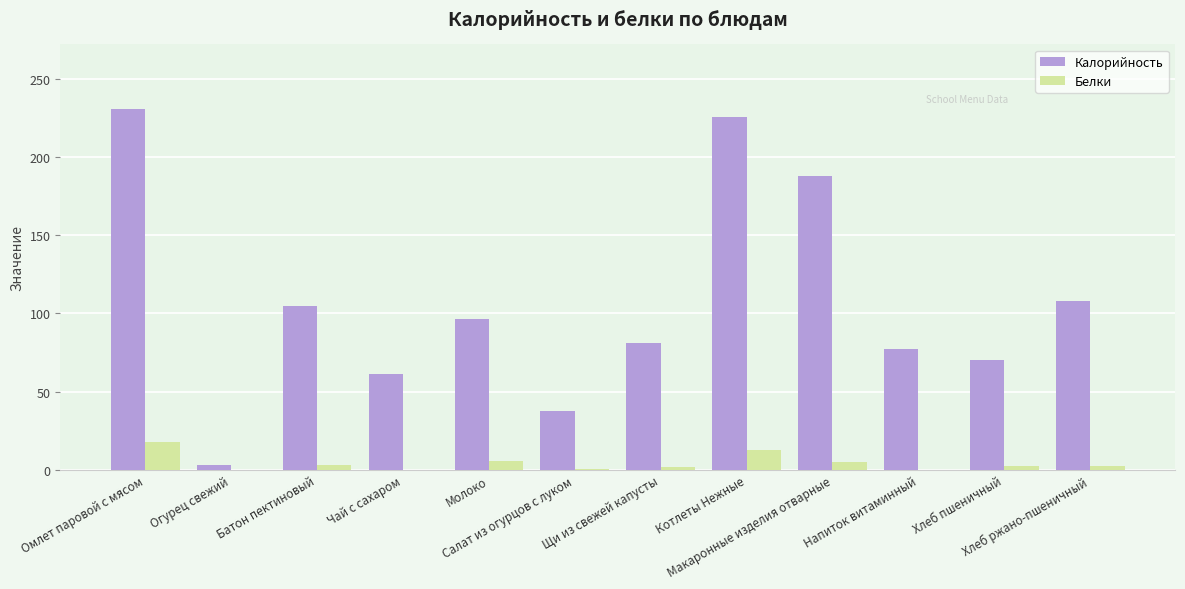

What is the sum of all Белки values?

51.3